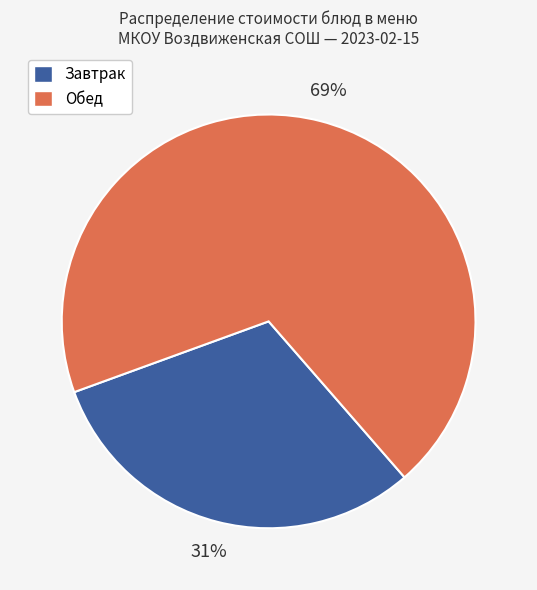

To the nearest percent, what is the average slice percentage?

50%